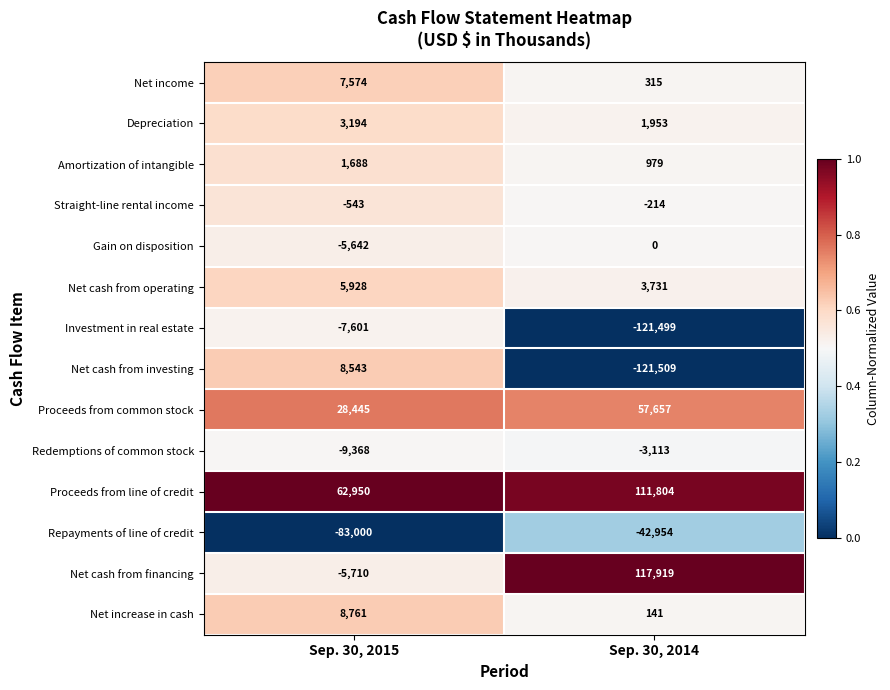

Rank the series at Sep. 30, 2015 from lowest to highest value.

Repayments of line of credit, Redemptions of common stock, Investment in real estate, Net cash from financing, Gain on disposition, Straight-line rental income, Amortization of intangible, Depreciation, Net cash from operating, Net income, Net cash from investing, Net increase in cash, Proceeds from common stock, Proceeds from line of credit